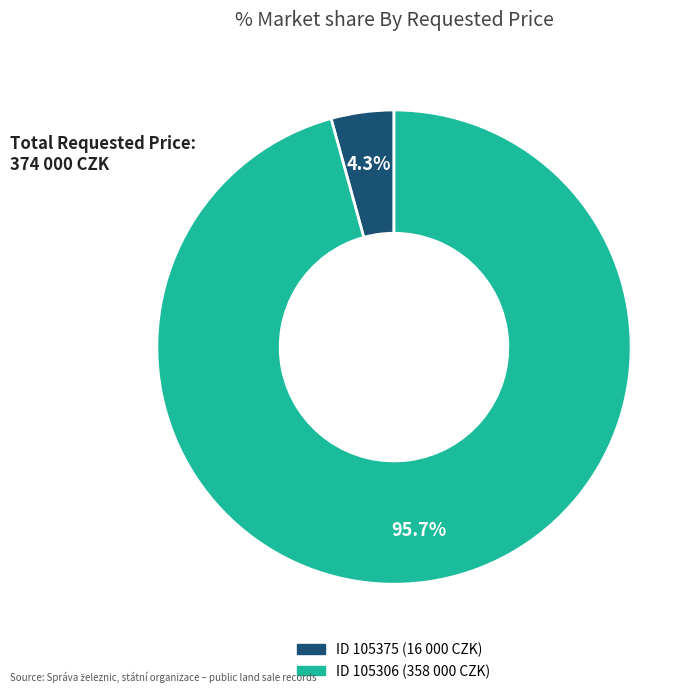

Is there any slice that represents more than half of the pie?

Yes